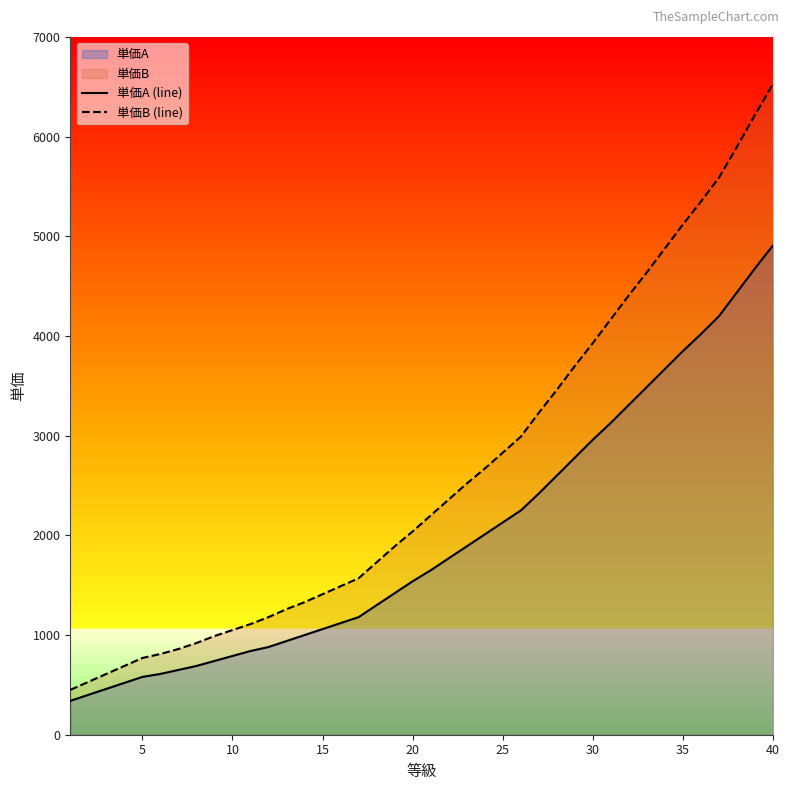

The value of 単価B (line) at 15 is 729. True or false?

False